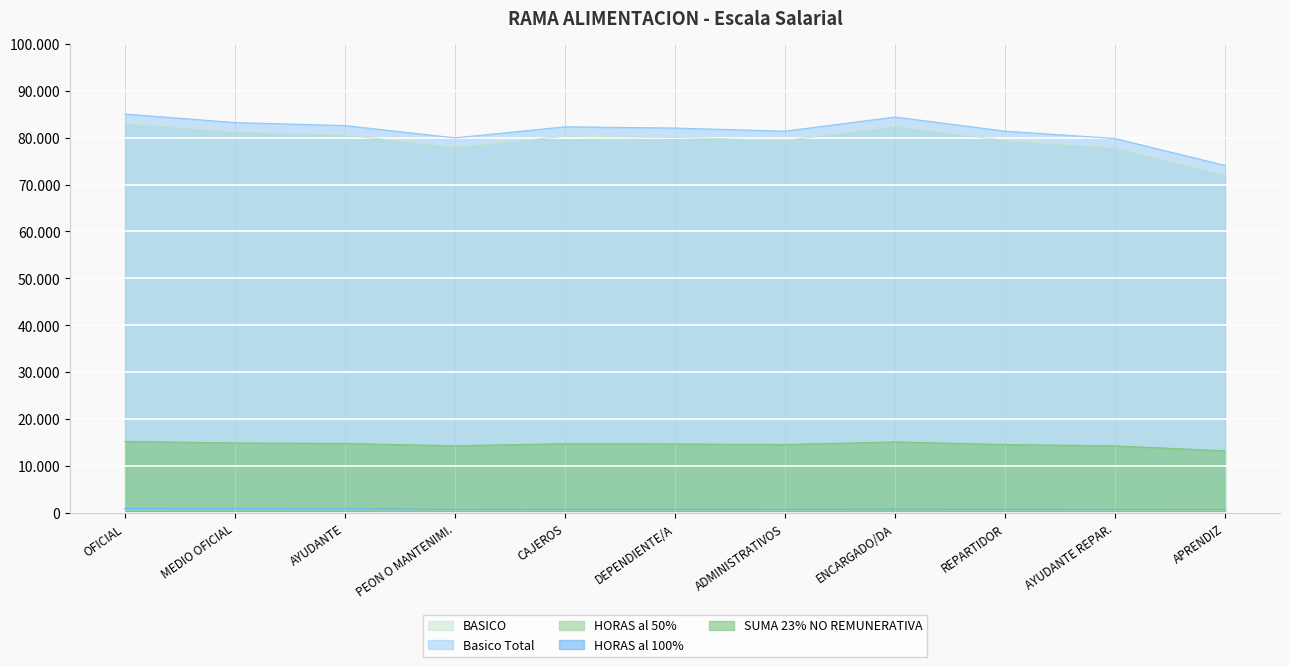

At which label does HORAS al 50% first exceed 615?

OFICIAL